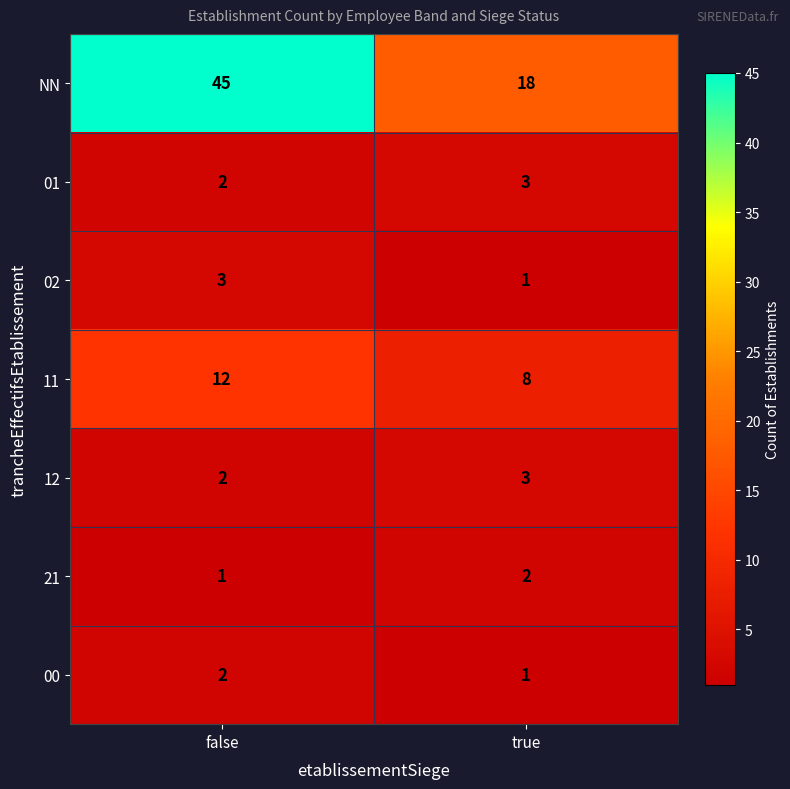

What is the difference between the maximum and minimum values in the 11 series?

4